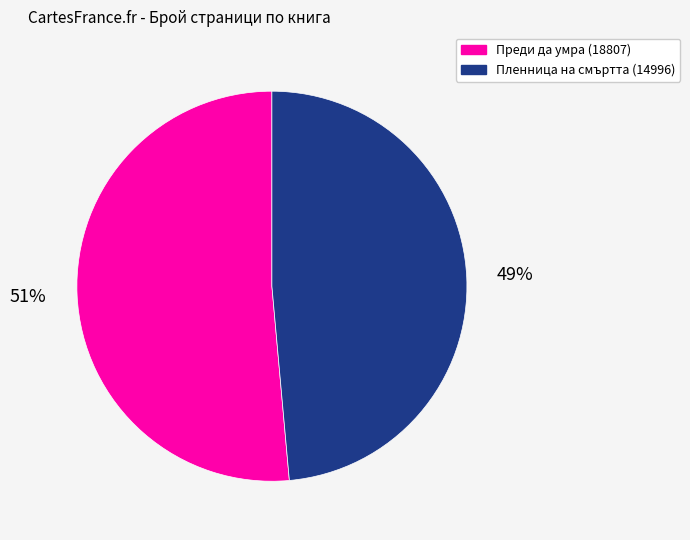

To the nearest percent, what portion does Преди да умра (18807) represent?

51%